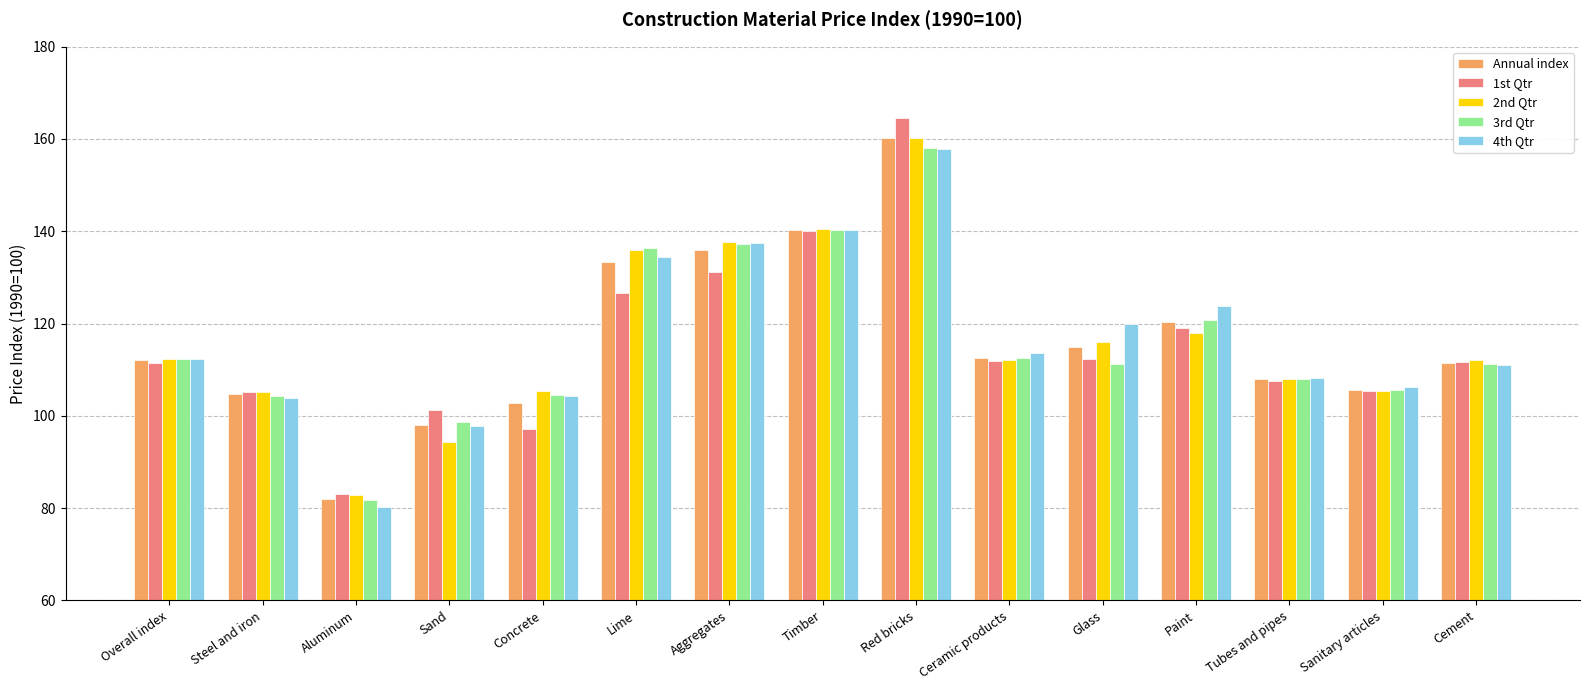

At which category is the sum across all series the highest?

Red bricks